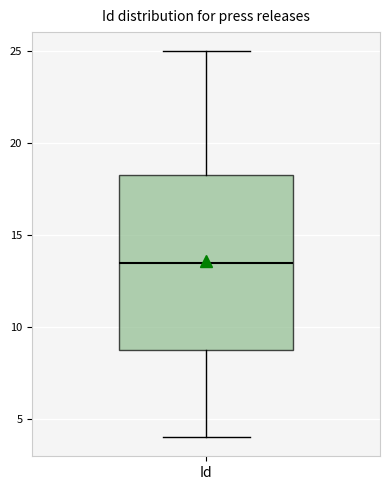

Where is the lower edge of the box for Id on the y-axis? The values are not printed on the chart, so give them approximately, as read against the axis.

9.0